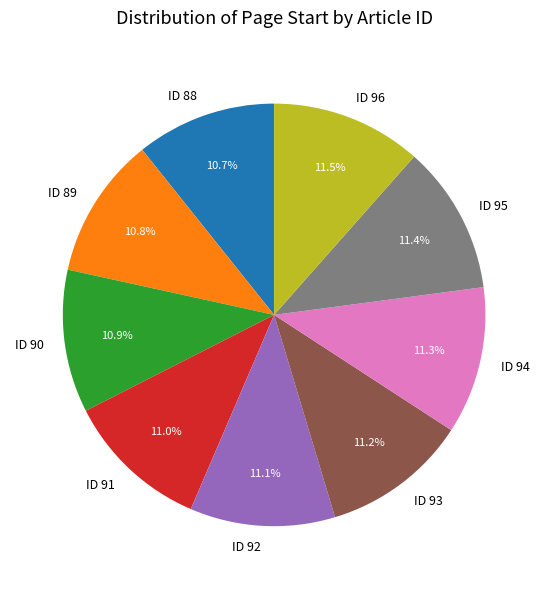

Count the number of slices in the pie.

9